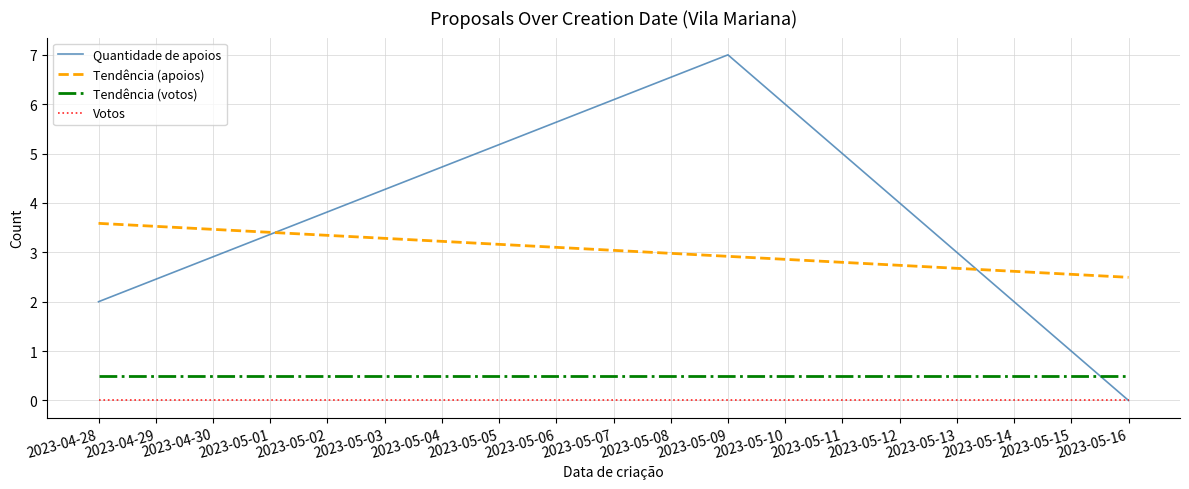

The value of Quantidade de apoios at 2023-05-16 is 0. True or false?

True